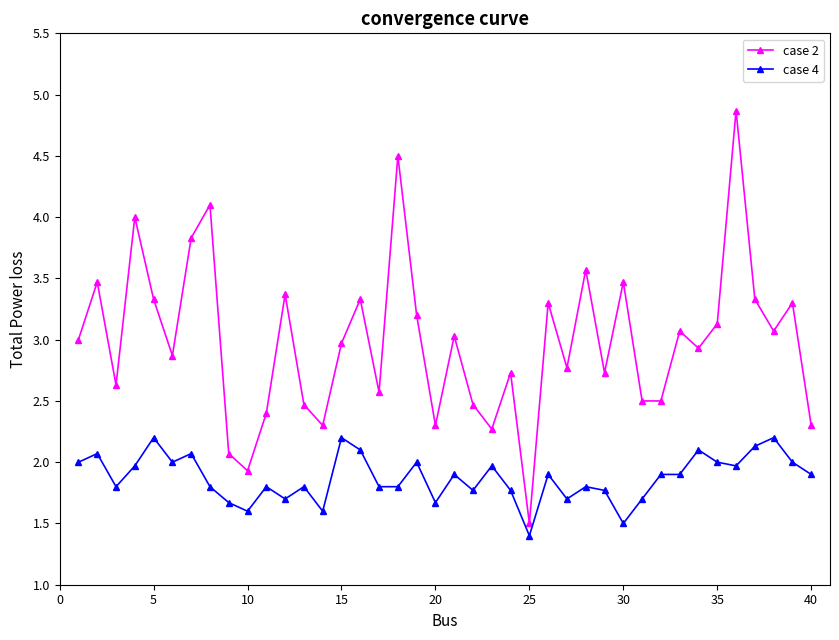

True or false: case 2 has more than 1 interior local peaks.

True